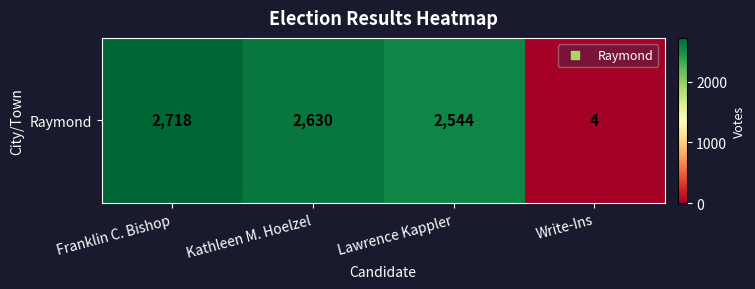

What is the sum of all values?

7896